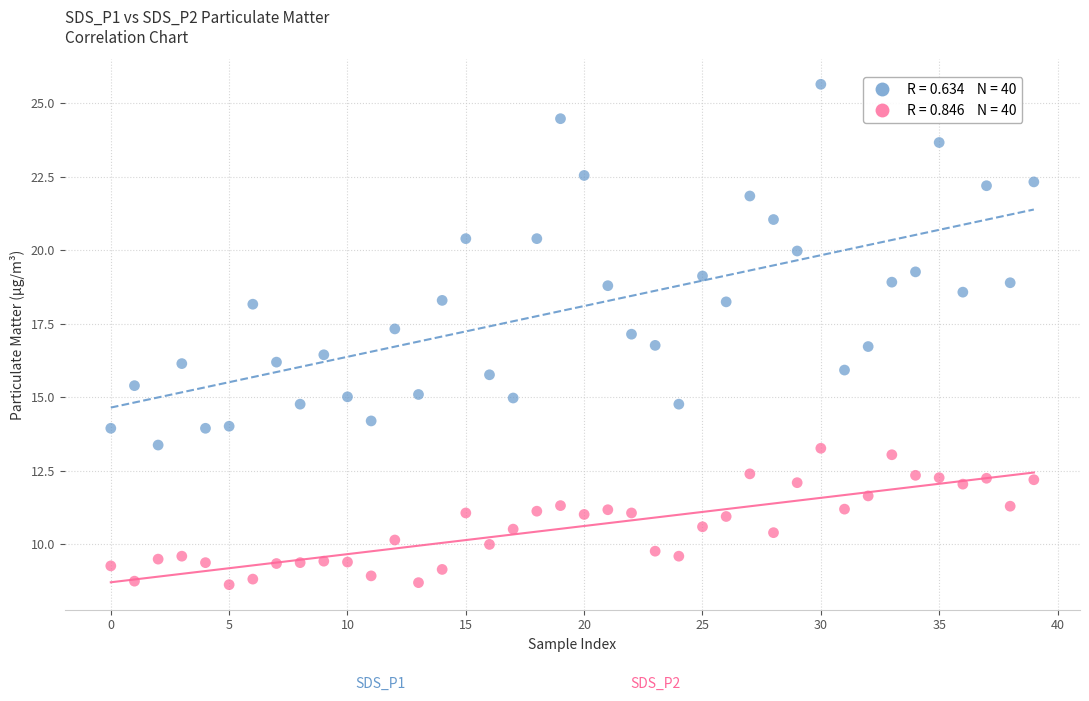

Across all data points, what is the range of Y values (max minus min)?

17.0